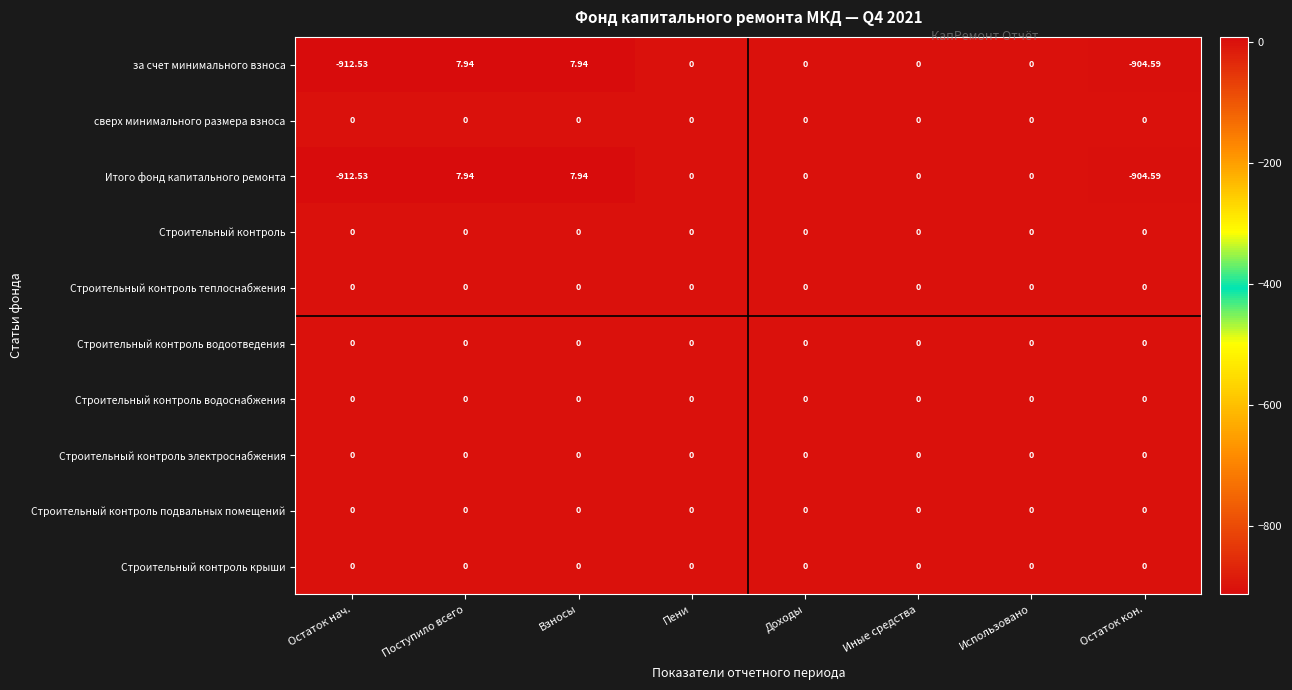

Which category has the lowest value across all series?

Остаток нач.